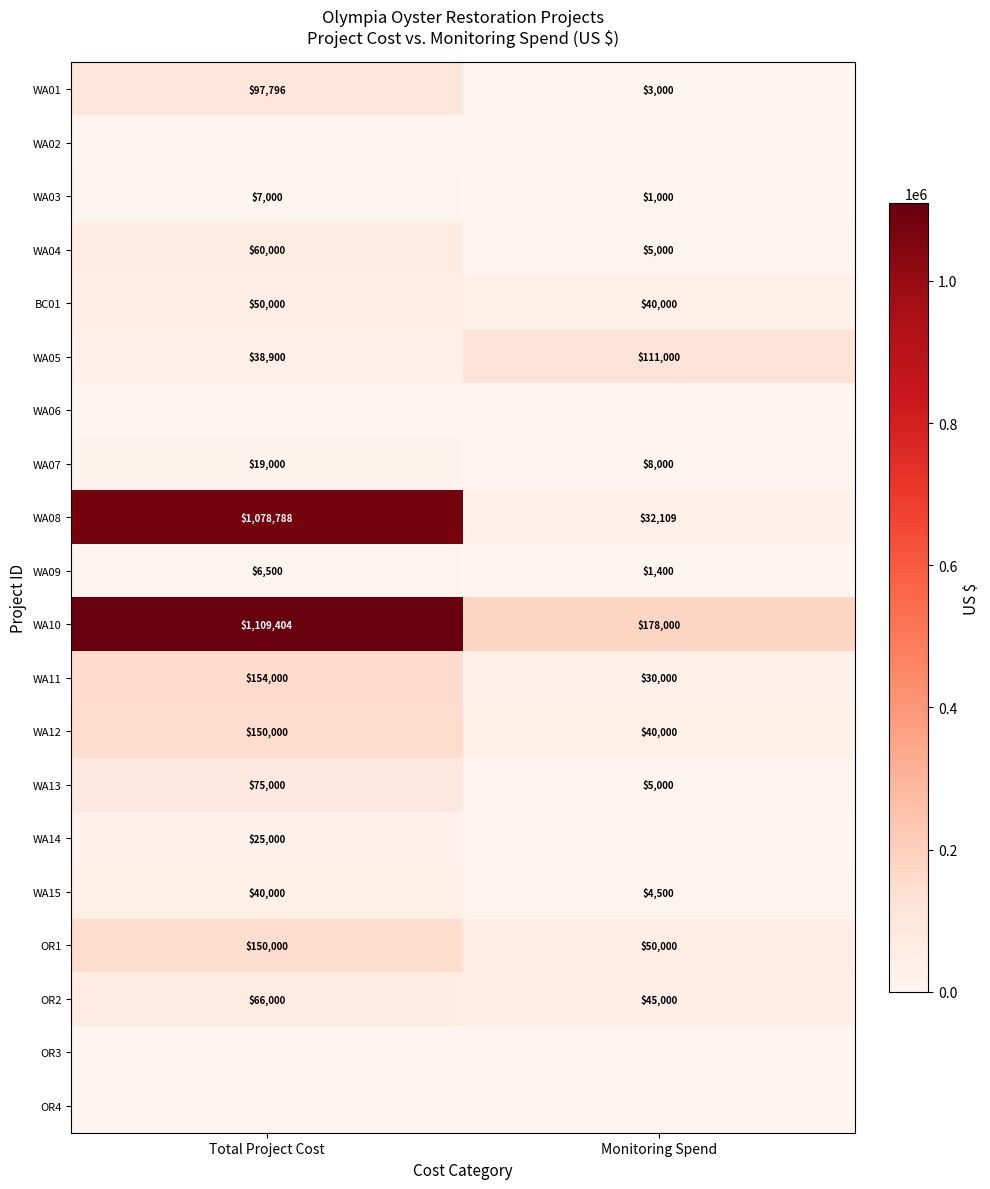

Is the value of WA04 at Monitoring Spend greater than the value of OR1 at Total Project Cost?

No